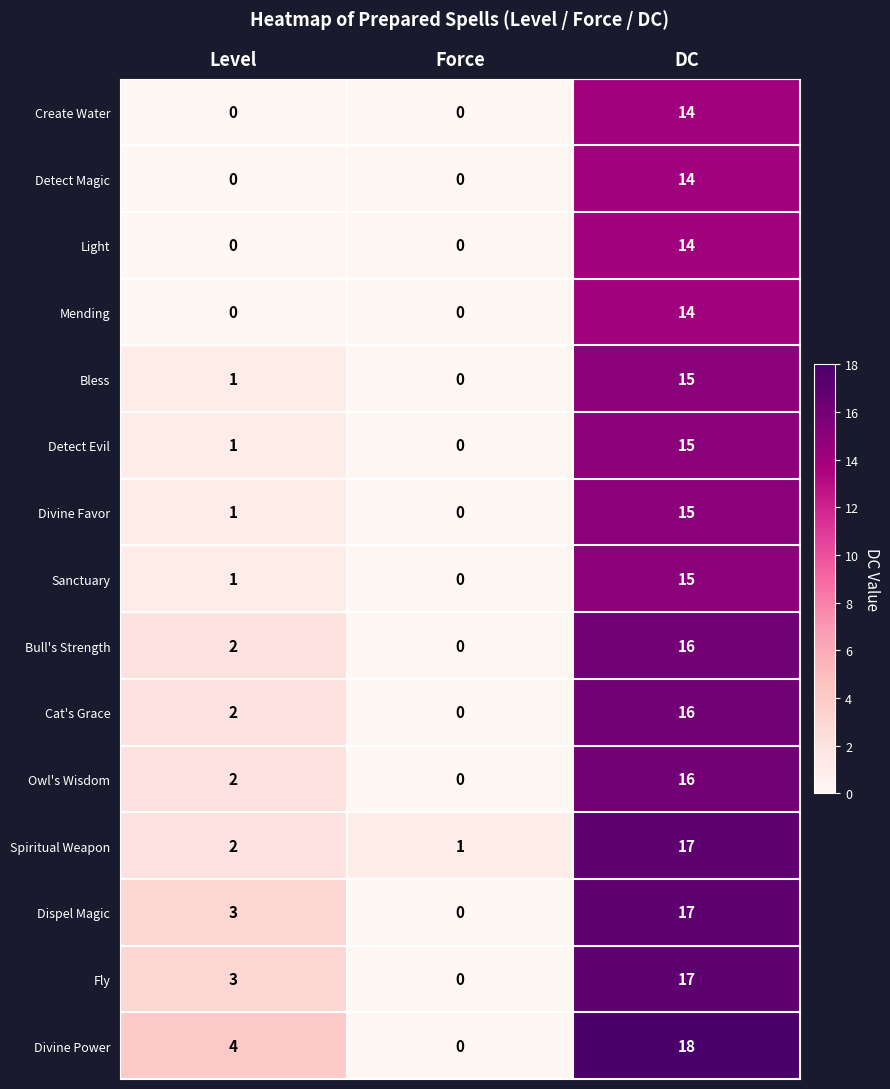

True or false: Sanctuary has a value of 1 at Level.

True